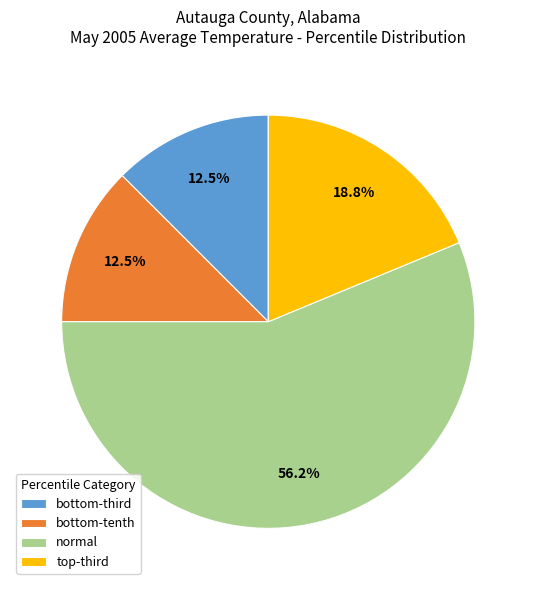

Count the number of slices in the pie.

4